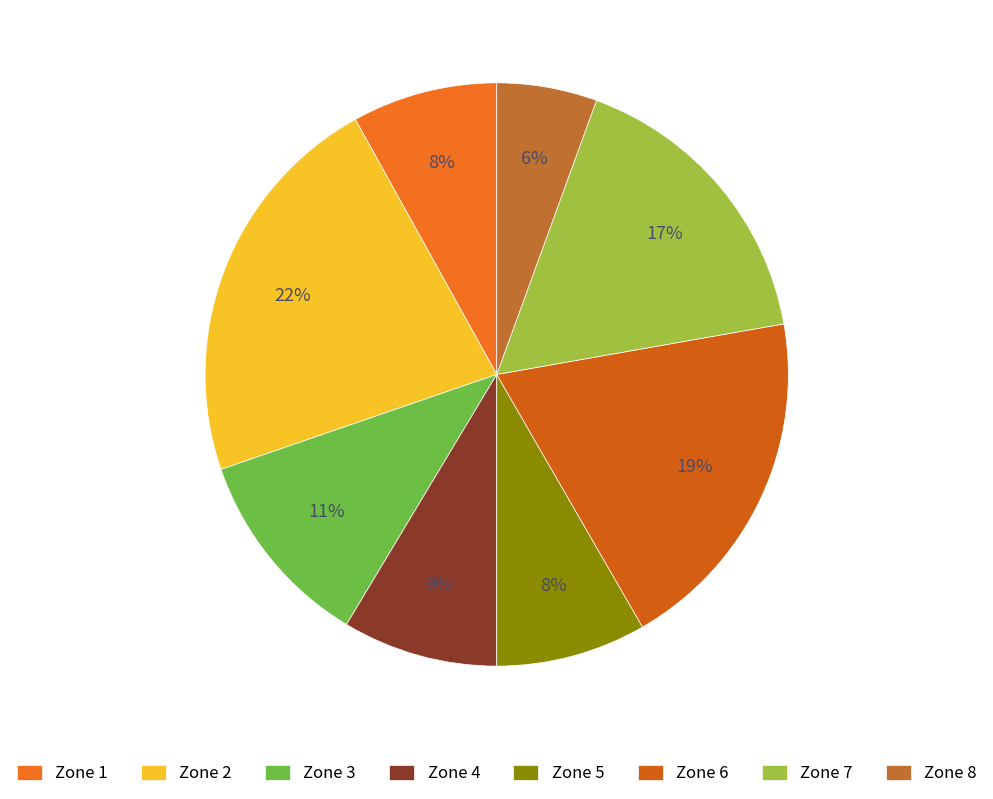

The Zone 4 slice represents 17% of the pie. True or false?

False